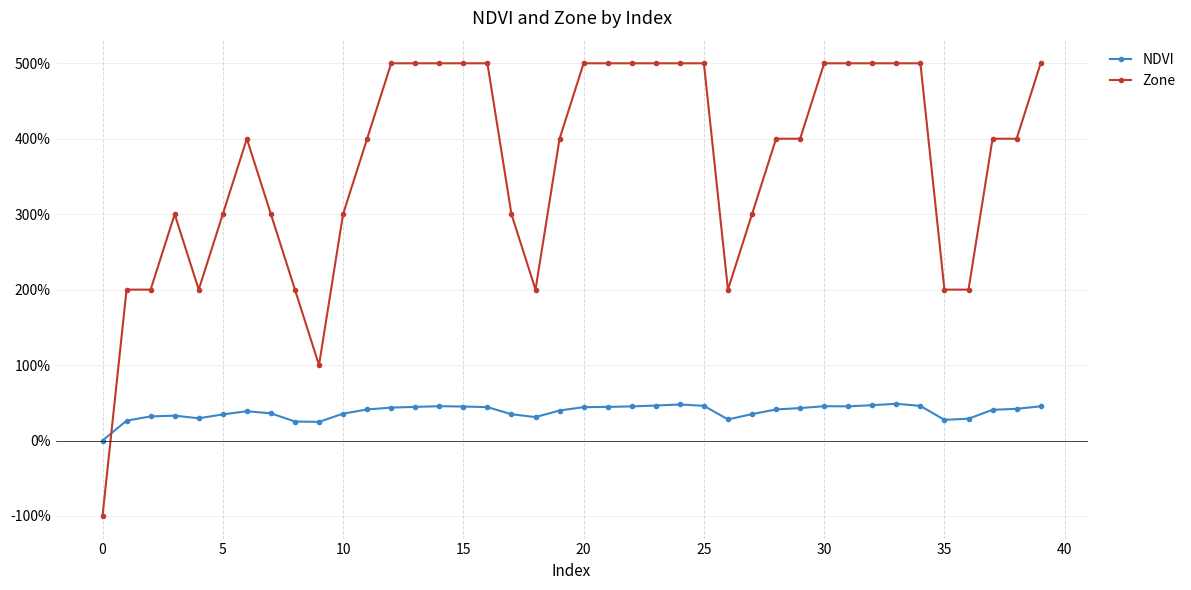

Count the number of categories in the chart.

40